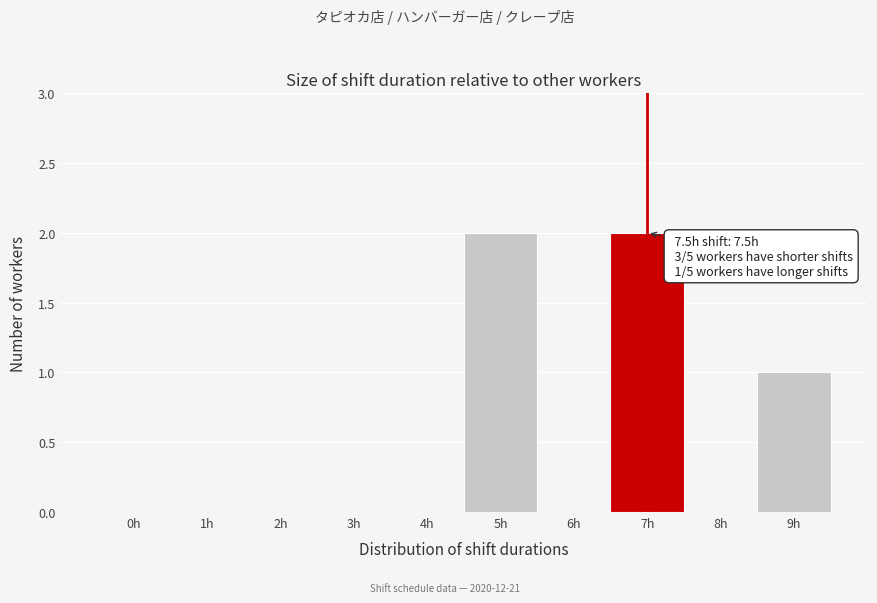

Reading right to left, extract all data points from this chart.

9h=1	8h=0	7h=2	6h=0	5h=2	4h=0	3h=0	2h=0	1h=0	0h=0